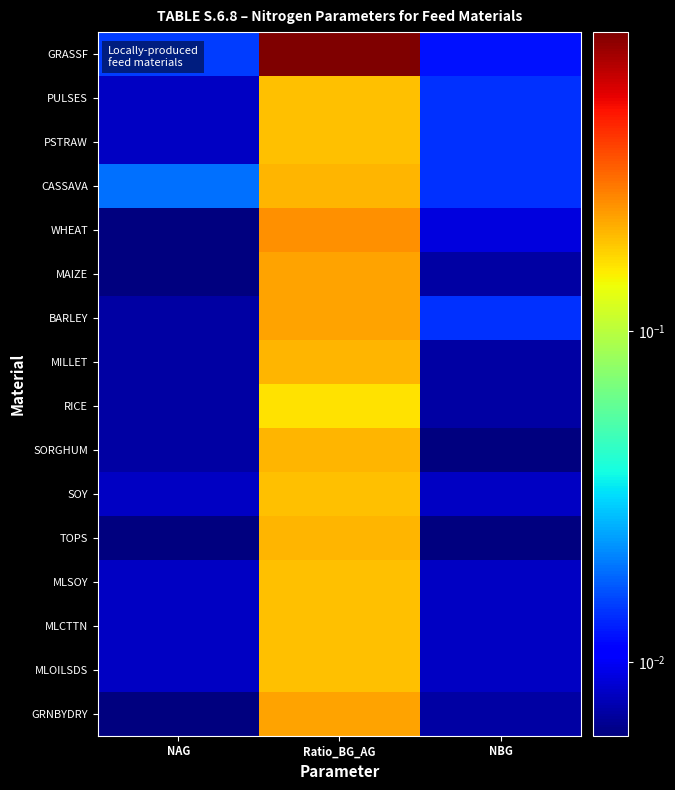

At how many categories does at least one series exceed 0?

3